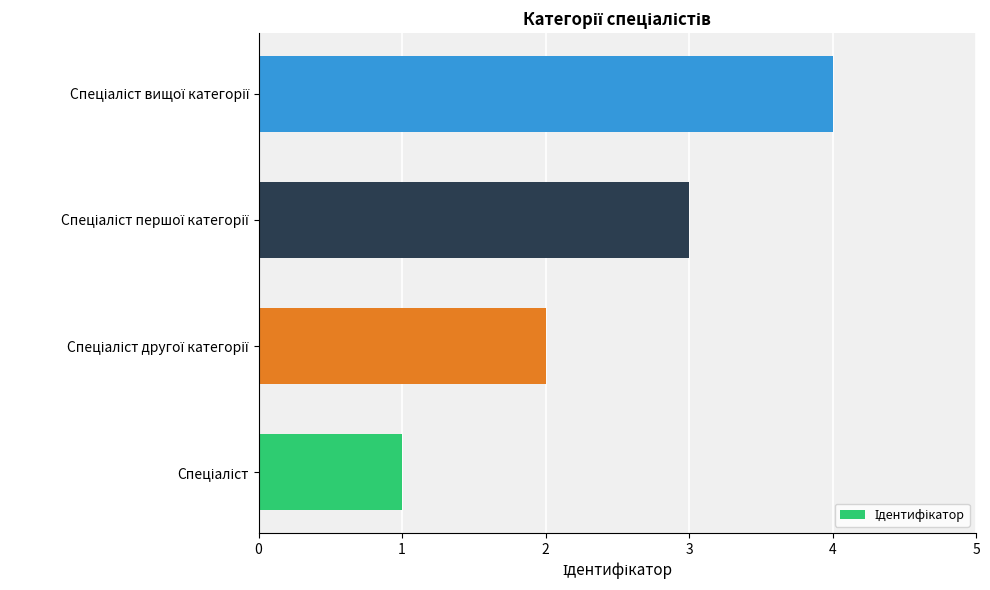

What is the sum of all values?

10